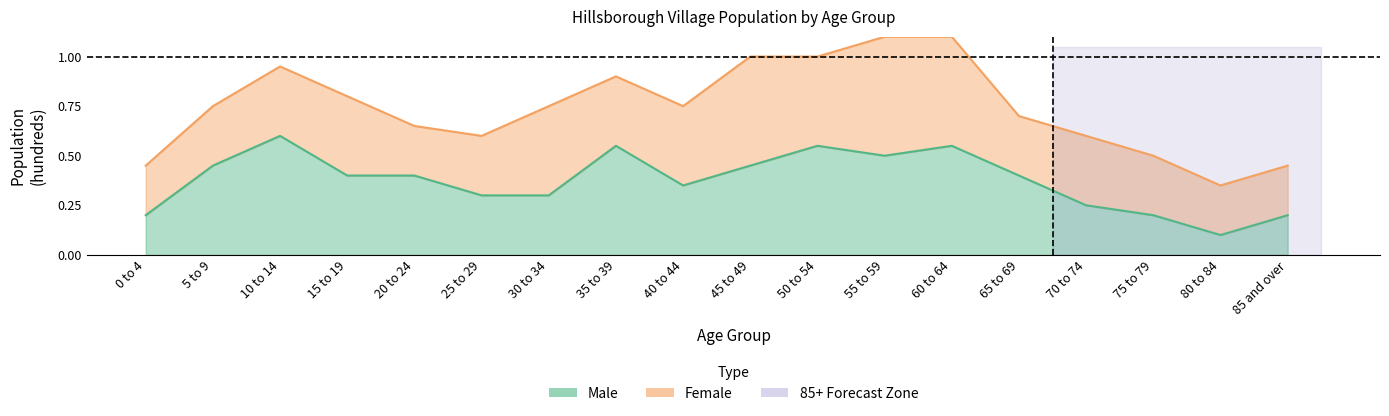

Between 5 to 9 and 40 to 44, which is larger?

5 to 9